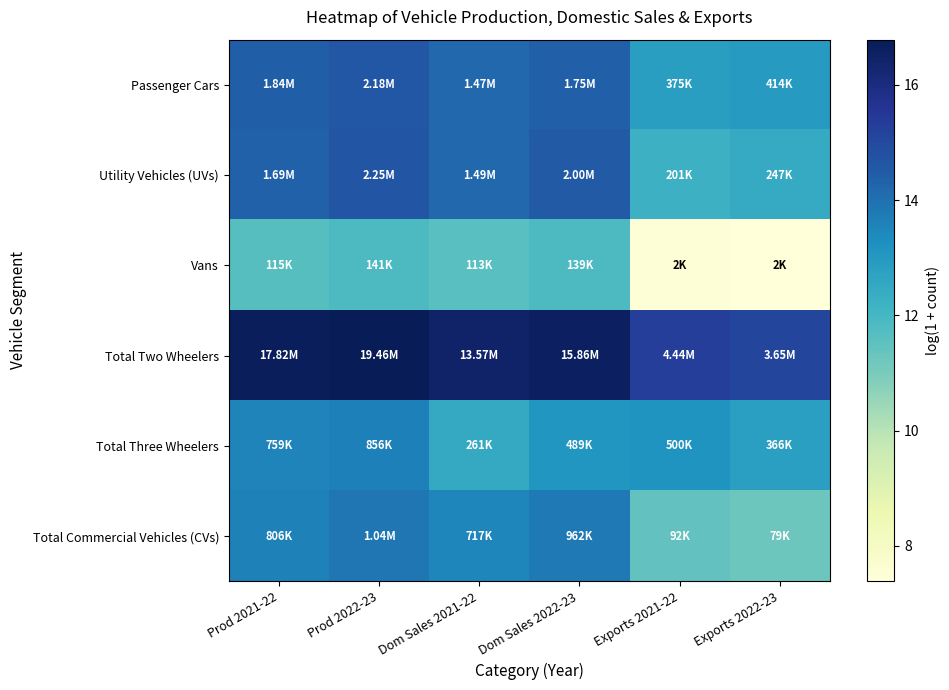

Reading left to right, list all the values displayed in this chart.

Passenger Cars: Prod 2021-22=14.4	Prod 2022-23=14.6	Dom Sales 2021-22=14.2	Dom Sales 2022-23=14.4	Exports 2021-22=12.8	Exports 2022-23=12.9
Utility Vehicles (UVs): Prod 2021-22=14.3	Prod 2022-23=14.6	Dom Sales 2021-22=14.2	Dom Sales 2022-23=14.5	Exports 2021-22=12.2	Exports 2022-23=12.4
Vans: Prod 2021-22=11.6	Prod 2022-23=11.9	Dom Sales 2021-22=11.6	Dom Sales 2022-23=11.8	Exports 2021-22=7.5	Exports 2022-23=7.4
Total Two Wheelers: Prod 2021-22=16.7	Prod 2022-23=16.8	Dom Sales 2021-22=16.4	Dom Sales 2022-23=16.6	Exports 2021-22=15.3	Exports 2022-23=15.1
Total Three Wheelers: Prod 2021-22=13.5	Prod 2022-23=13.7	Dom Sales 2021-22=12.5	Dom Sales 2022-23=13.1	Exports 2021-22=13.1	Exports 2022-23=12.8
Total Commercial Vehicles (CVs): Prod 2021-22=13.6	Prod 2022-23=13.9	Dom Sales 2021-22=13.5	Dom Sales 2022-23=13.8	Exports 2021-22=11.4	Exports 2022-23=11.3